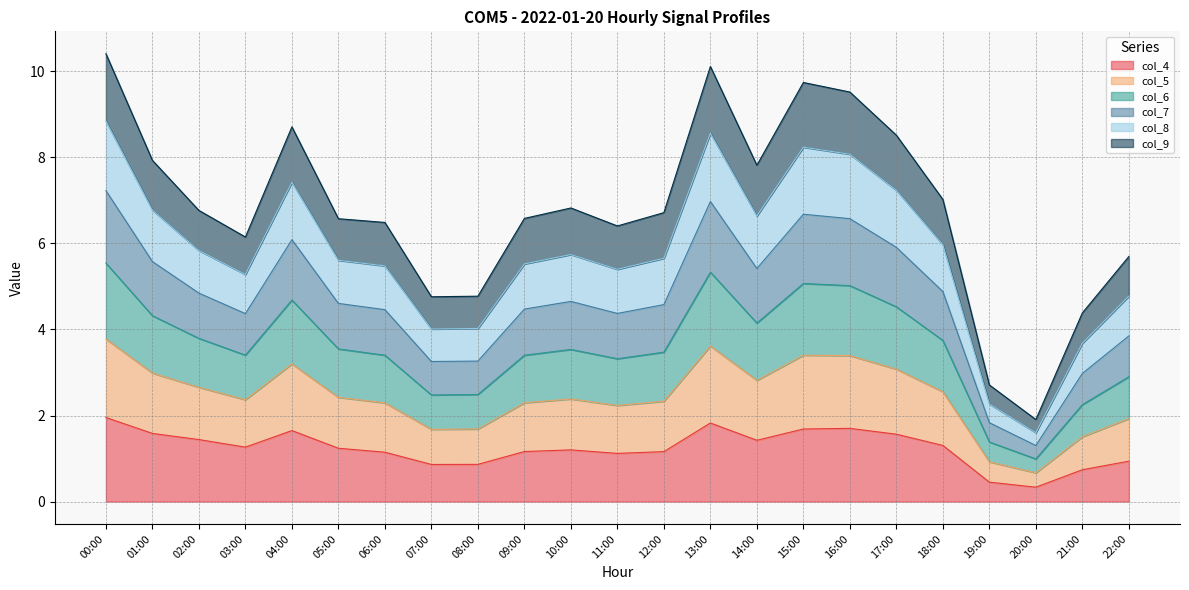

What is the total value across all series at 11:00?

6.4